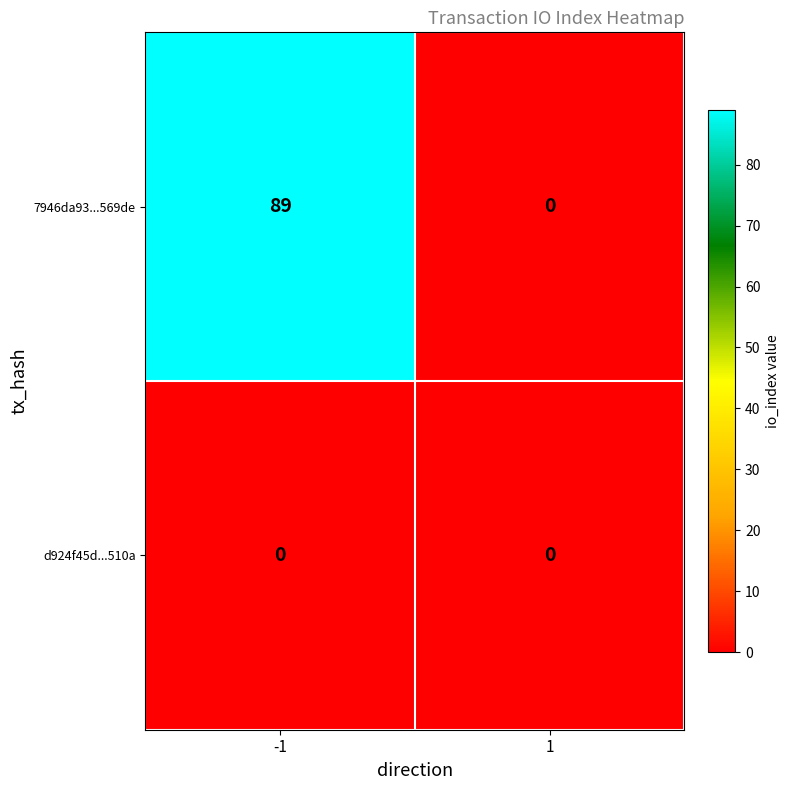

Rank the series by their maximum value, from lowest to highest.

d924f45d...510a, 7946da93...569de